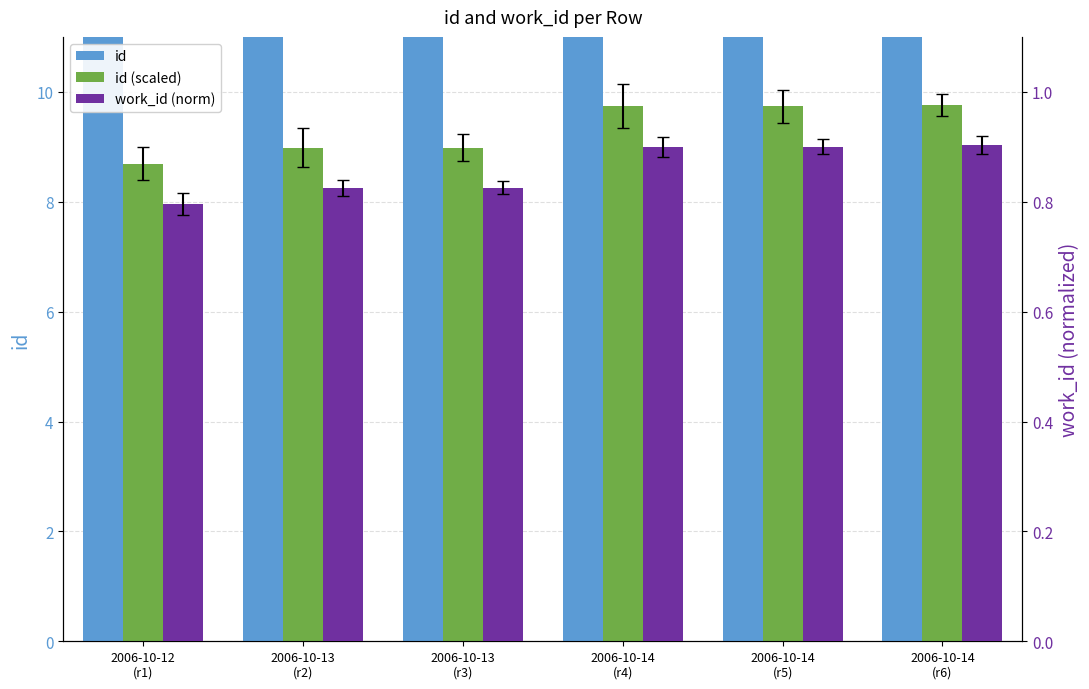

What is the difference between the maximum and minimum values in the id series?

1702.0